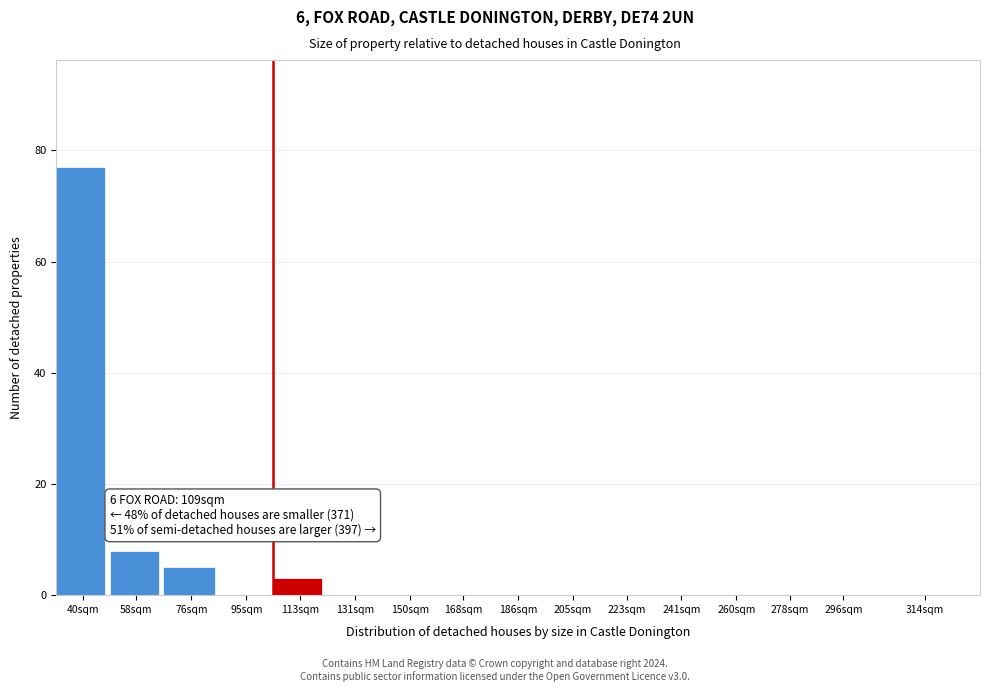

At which label is the value closest to 38?

58sqm